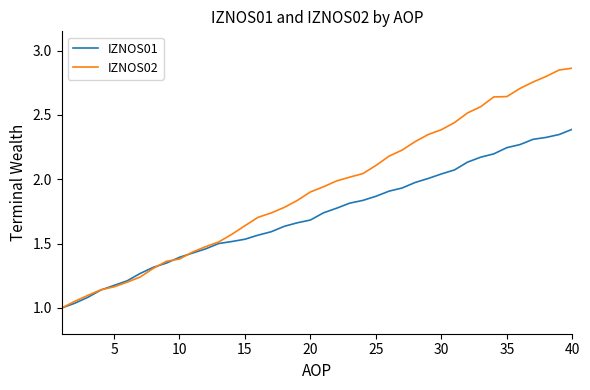

Rank the series by their maximum value, from lowest to highest.

IZNOS01, IZNOS02